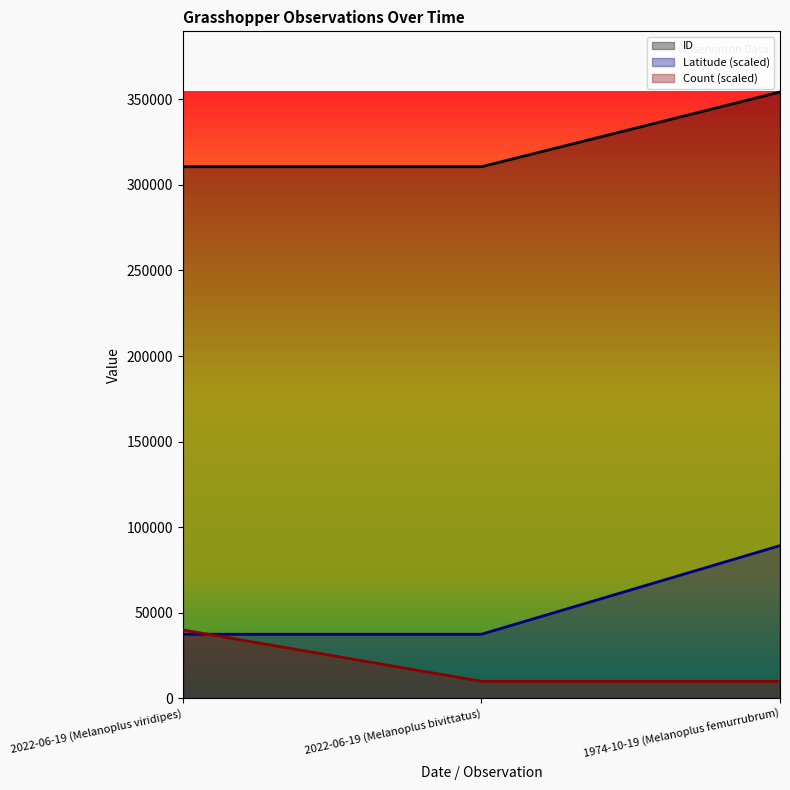

At which label is Latitude closest to 63380?

2022-06-19 (Melanoplus viridipes)